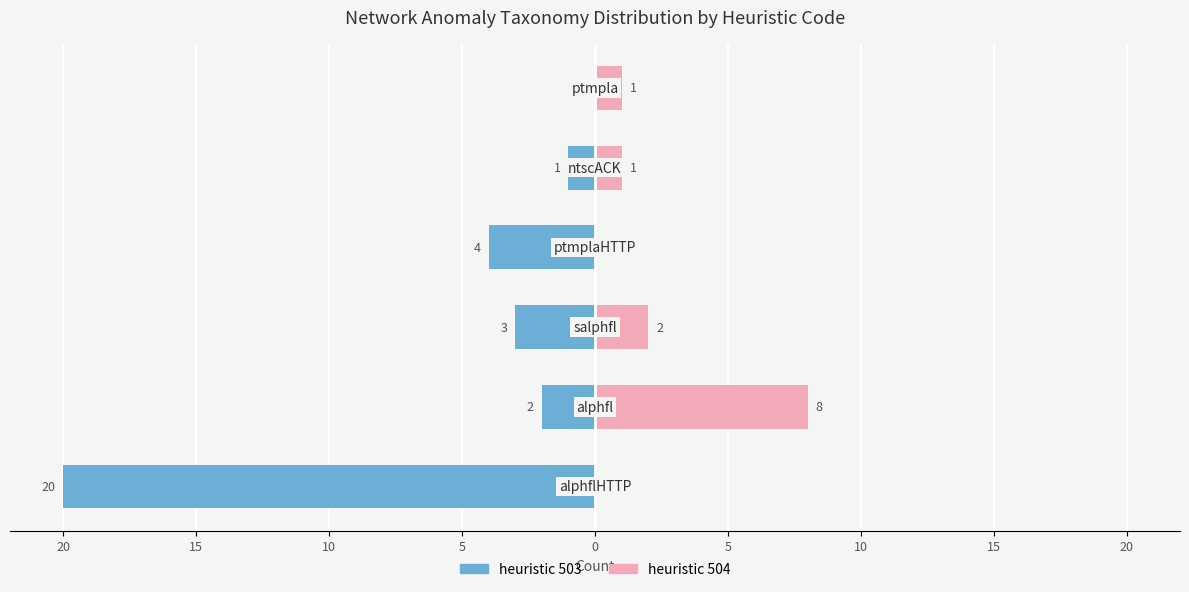

What is the sum of all heuristic 504 values?

12